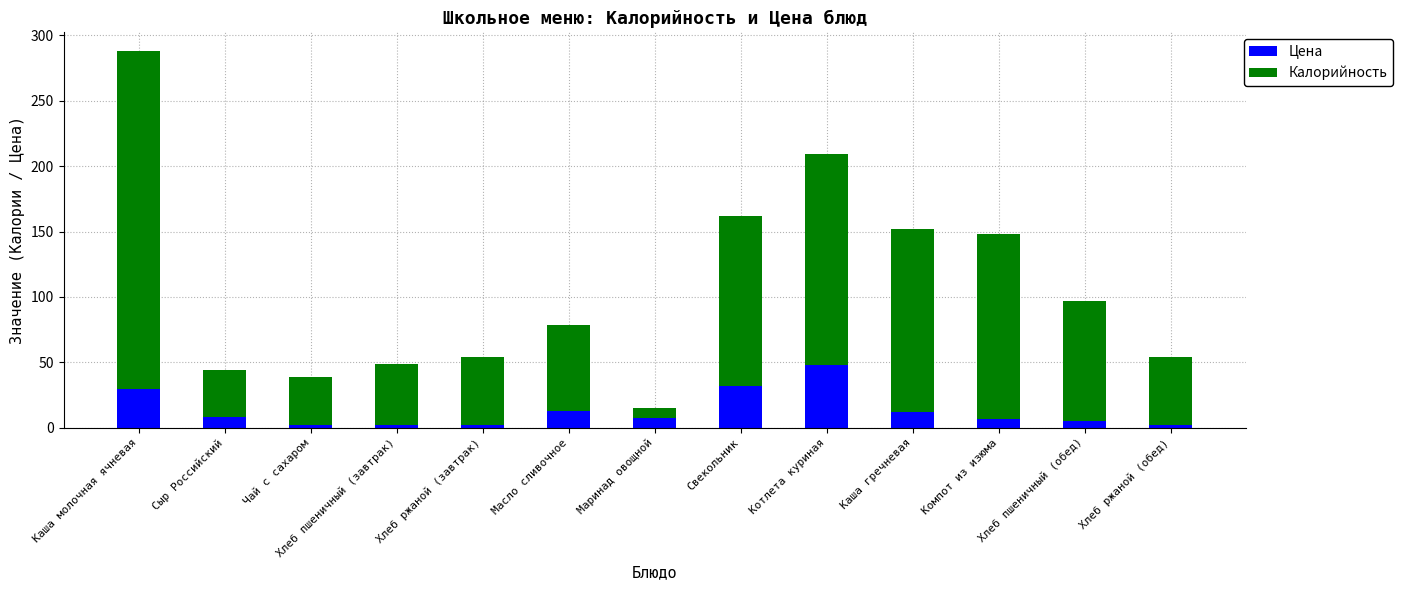

What is the difference between the maximum and minimum values in the Цена series?

45.8